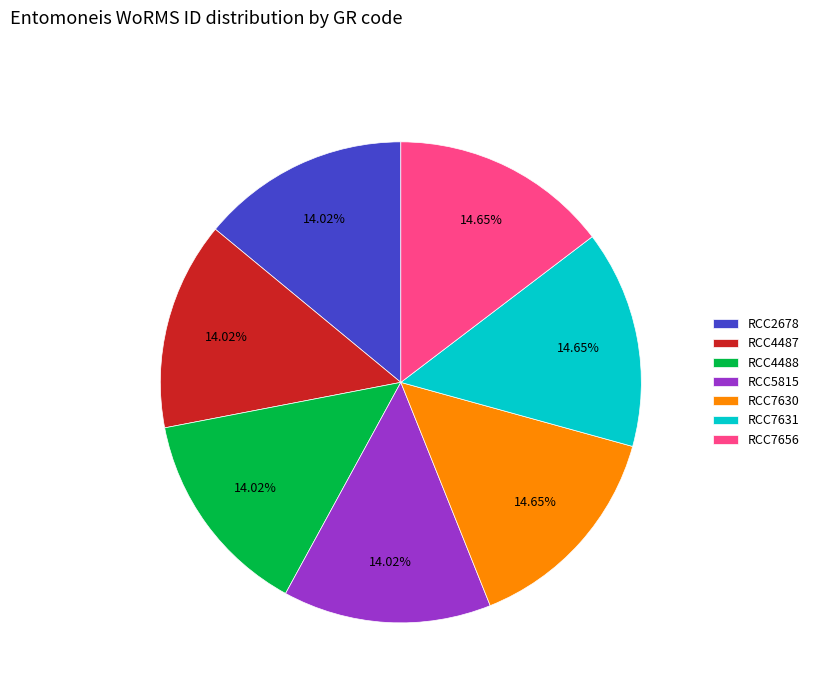

How many segments does this pie chart have?

7